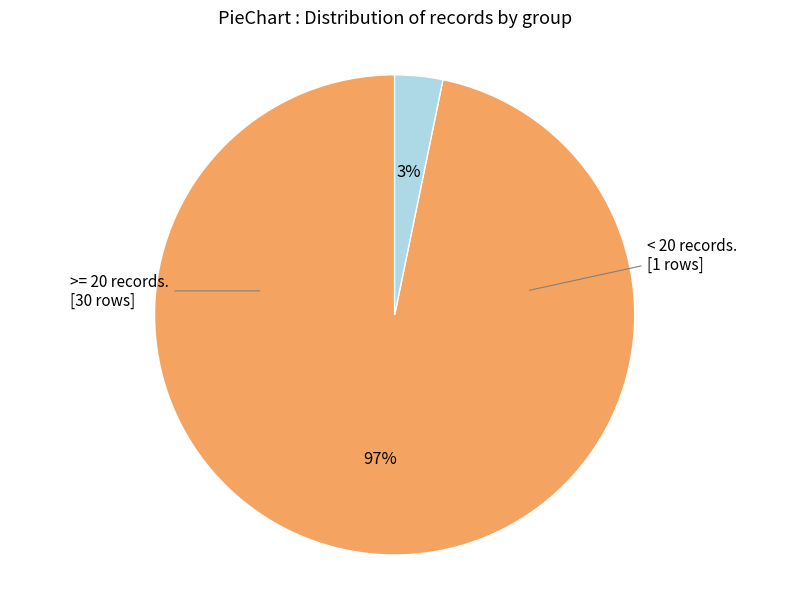

Is there a majority slice in this chart?

Yes